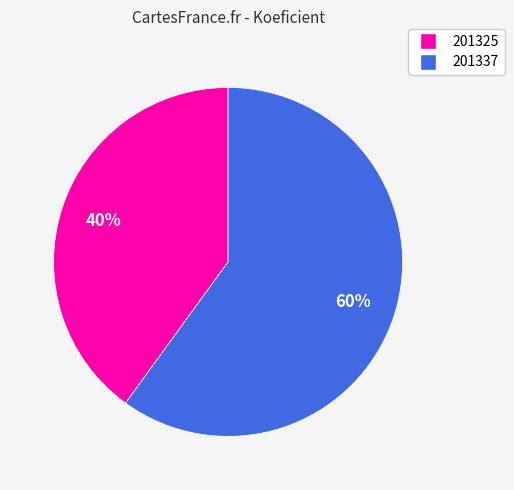

The 201337 slice represents 60% of the pie. True or false?

True